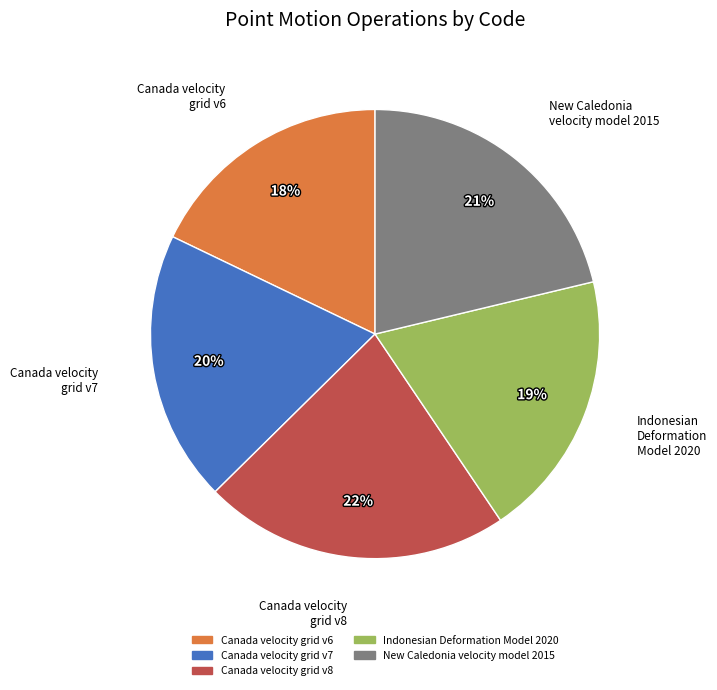

Count the number of slices in the pie.

5